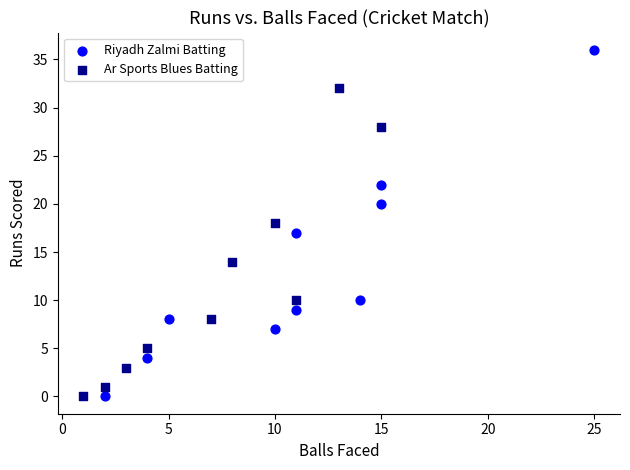

Which series has the largest Y range (max minus min)?

Riyadh Zalmi Batting